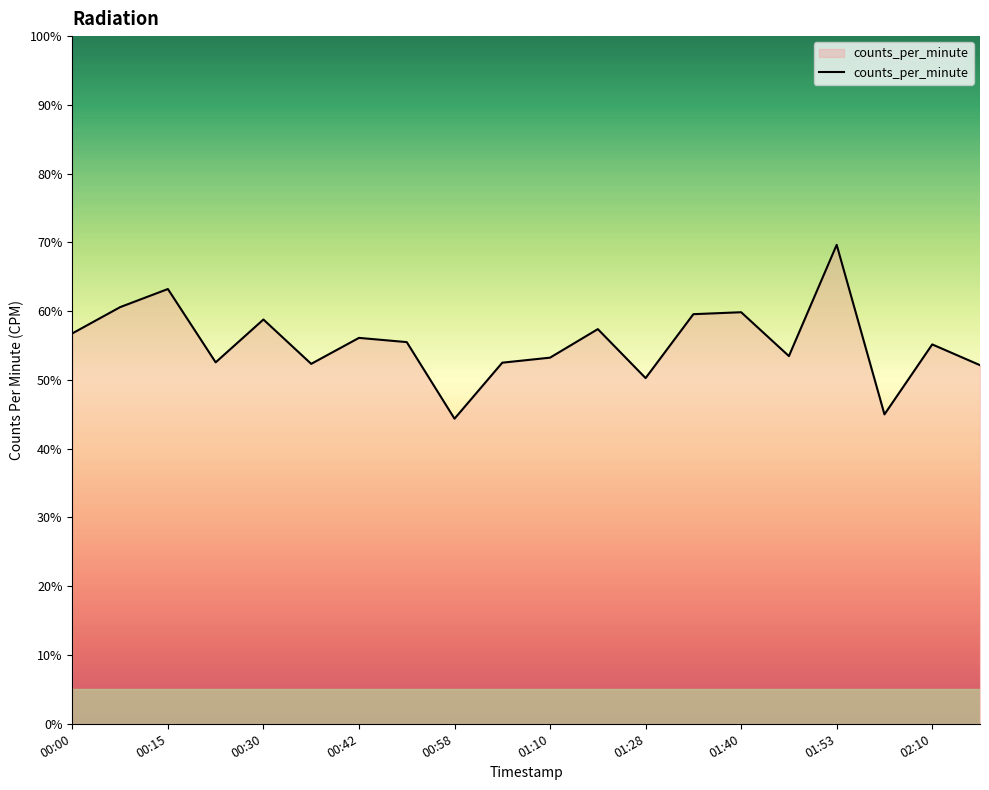

What is the smallest value displayed?

44.4